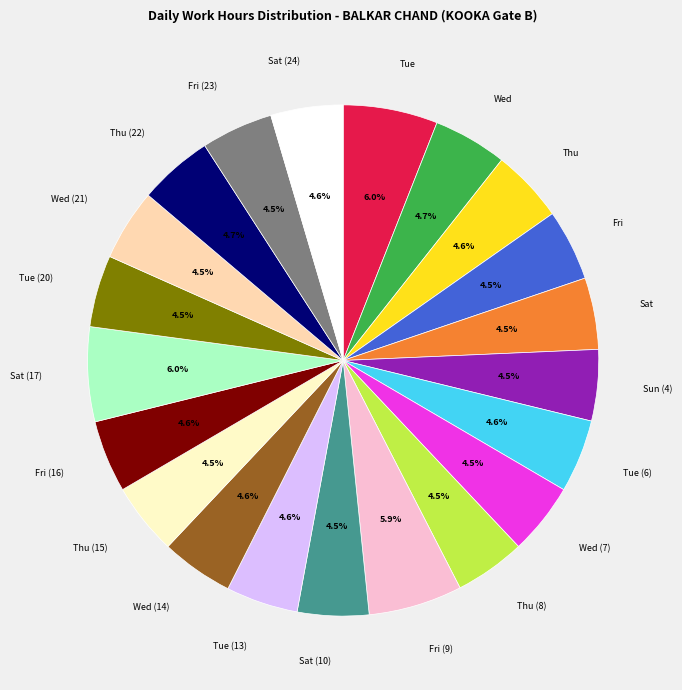

Count the number of slices in the pie.

21